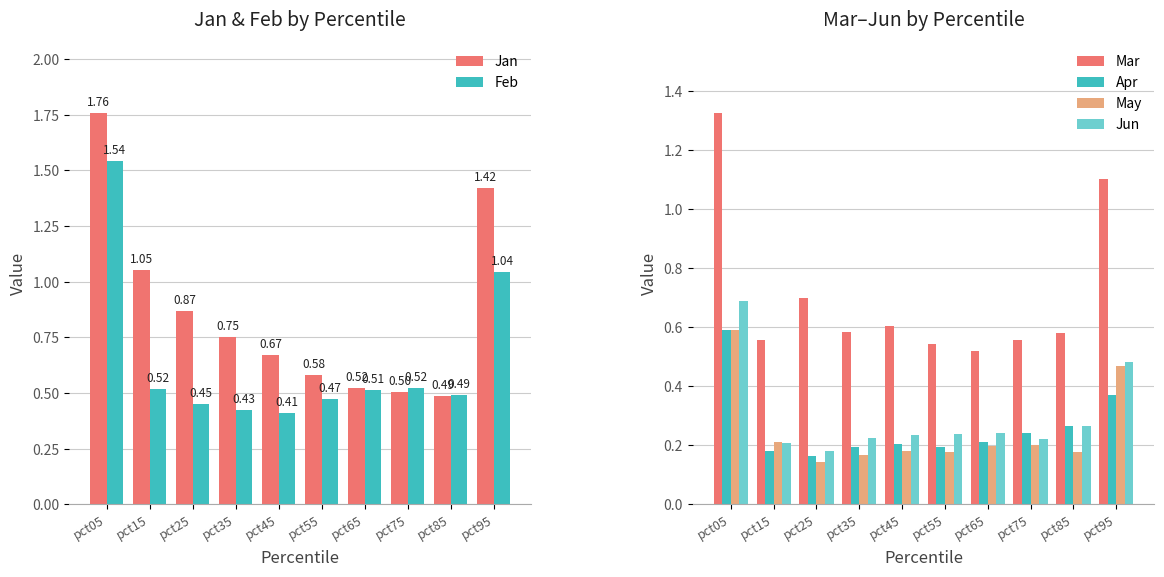

How many distinct data groups are displayed?

6